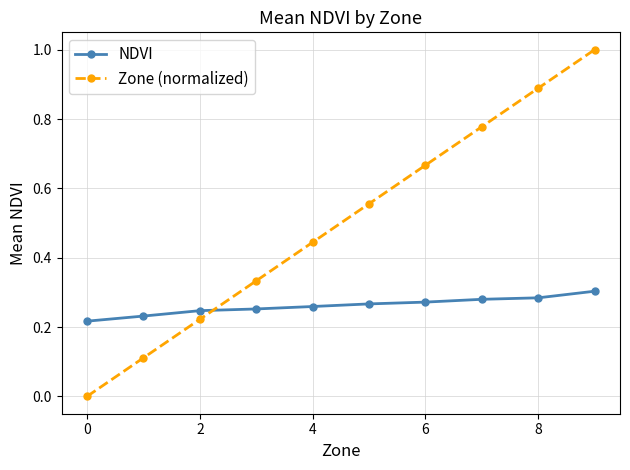

True or false: Zone (normalized) has more than 2 interior local peaks.

False